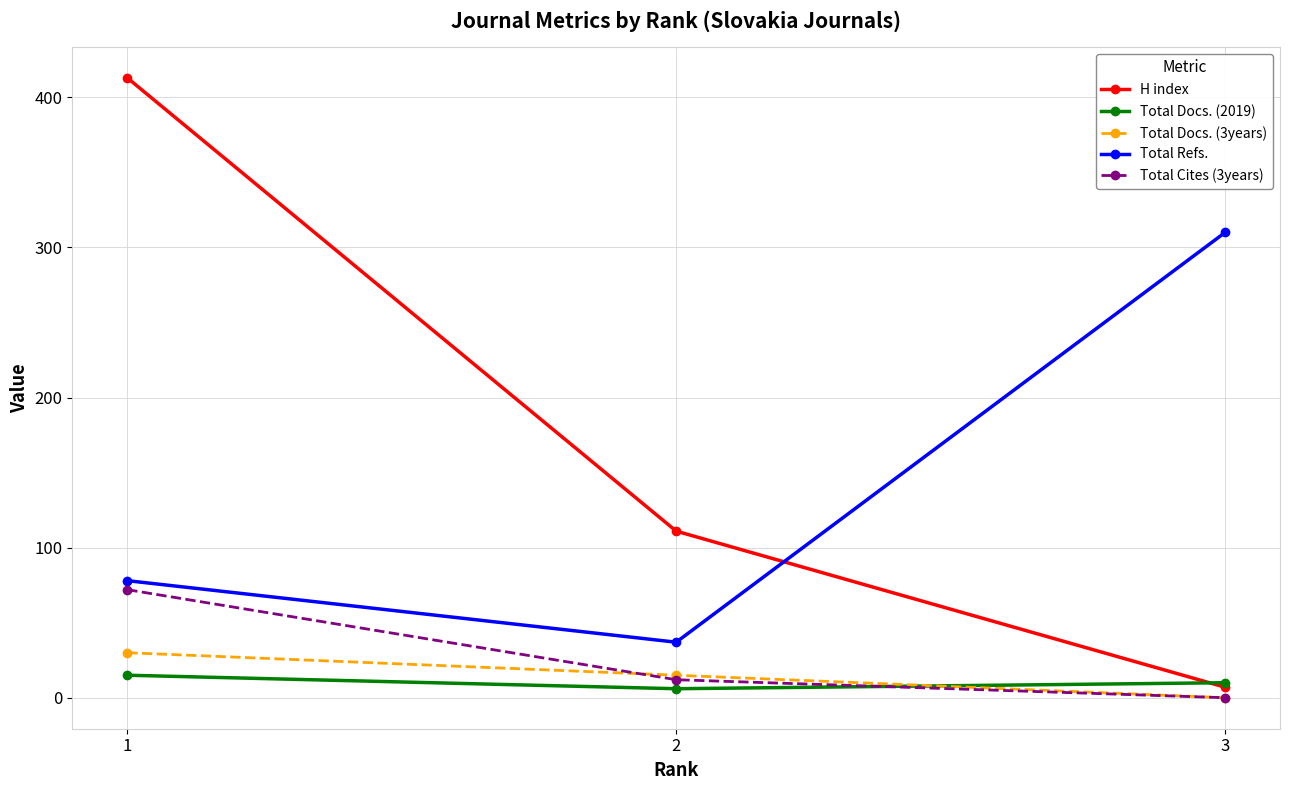

How many H index values are between 7 and 413?

3